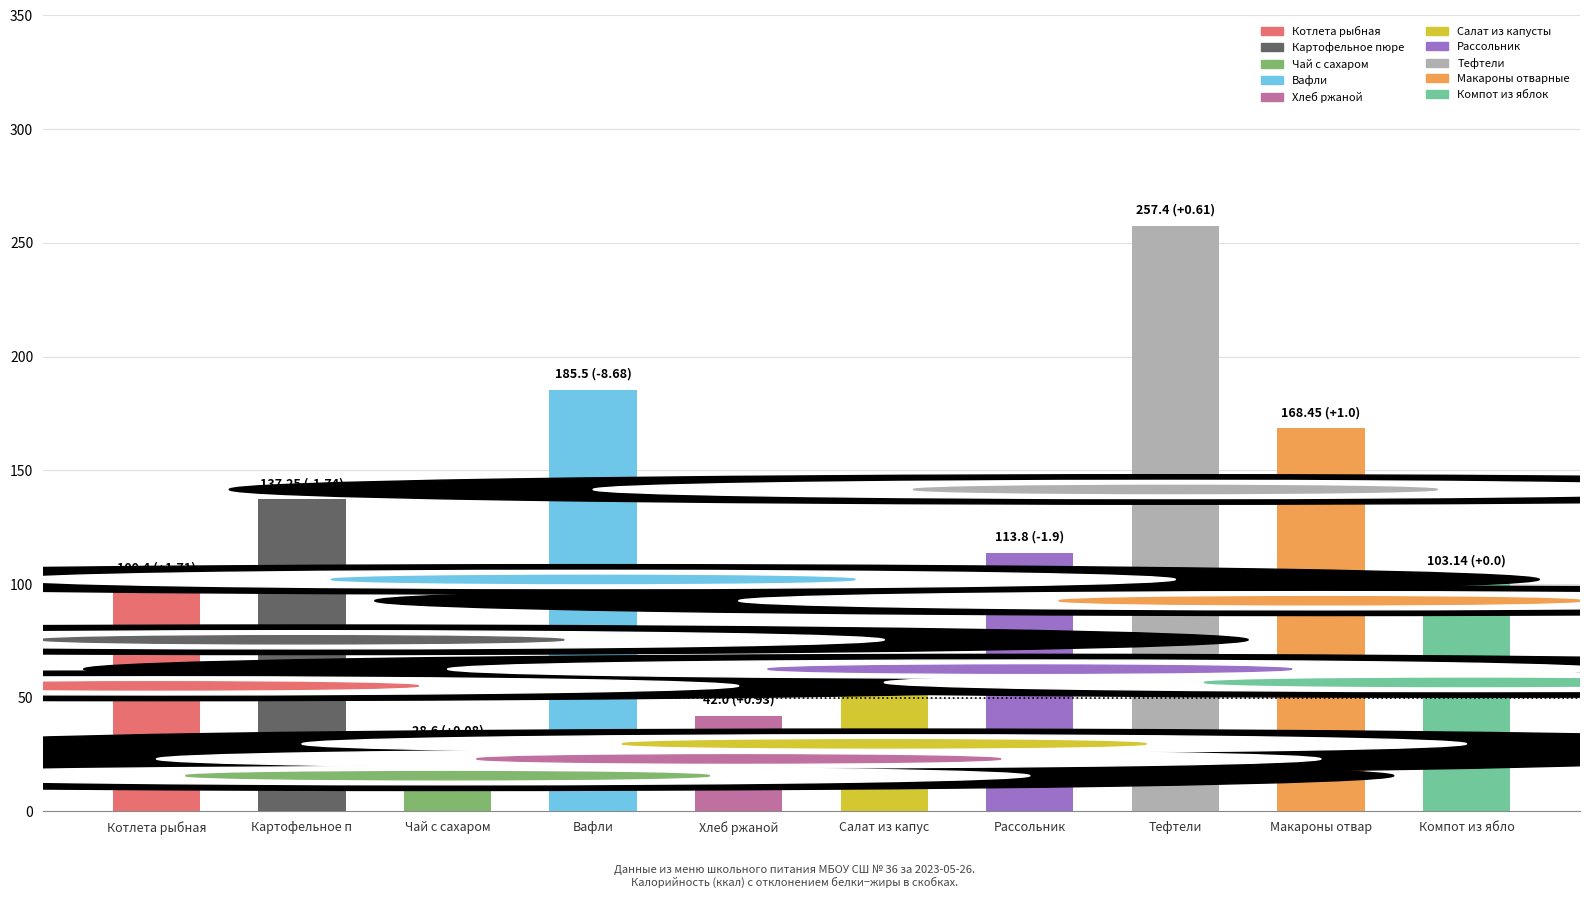

The chart shows a value of 257.4 at Тефтели. True or false?

True